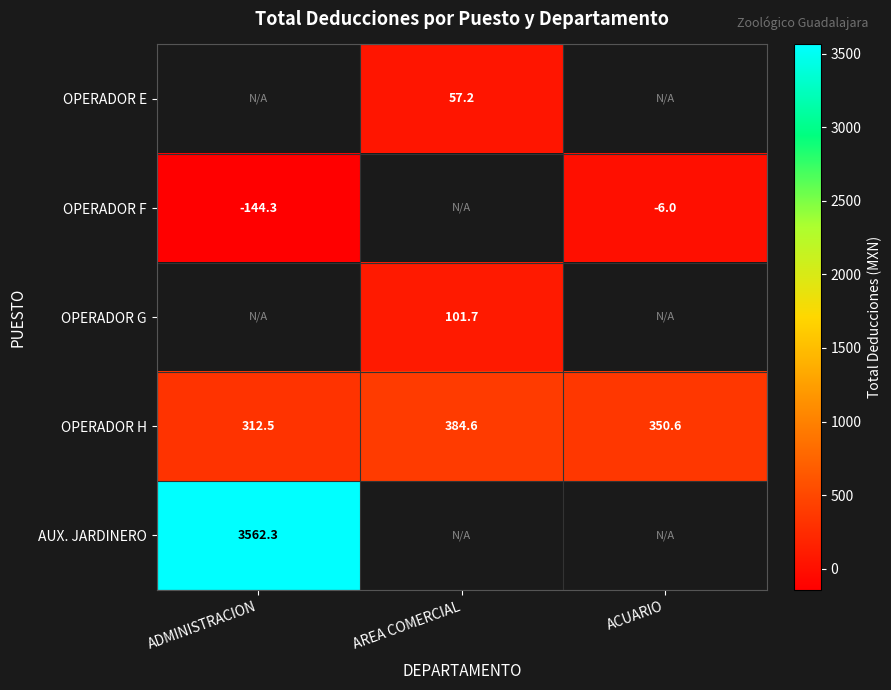

Which category has the lowest value in the OPERADOR E series?

ADMINISTRACION